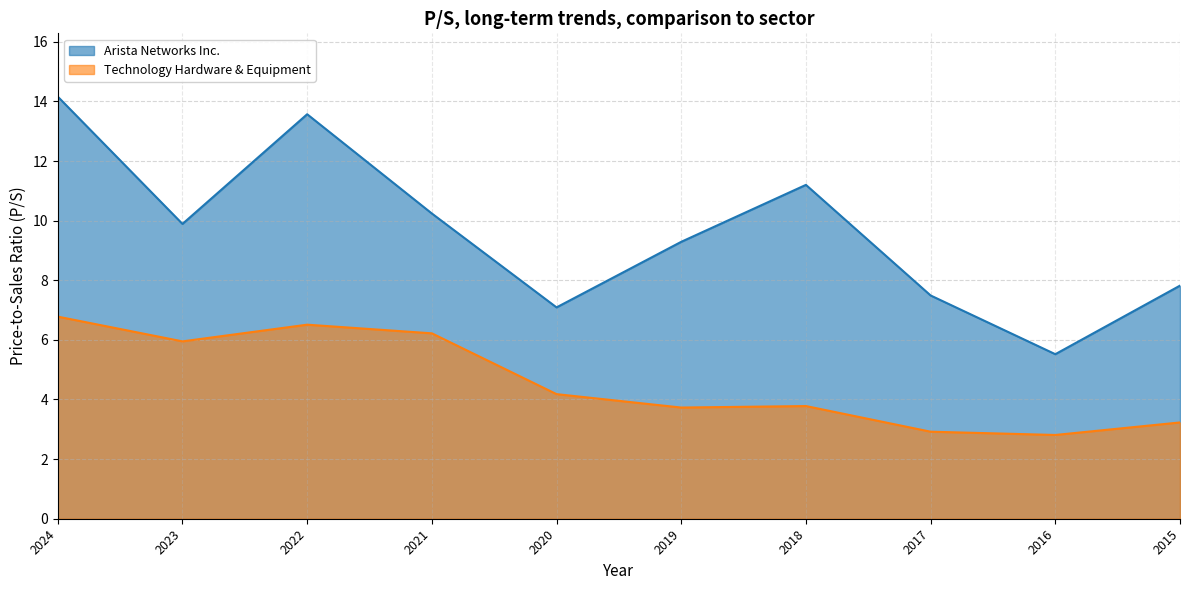

What is the spread (max minus min) of values at 2015?

4.6